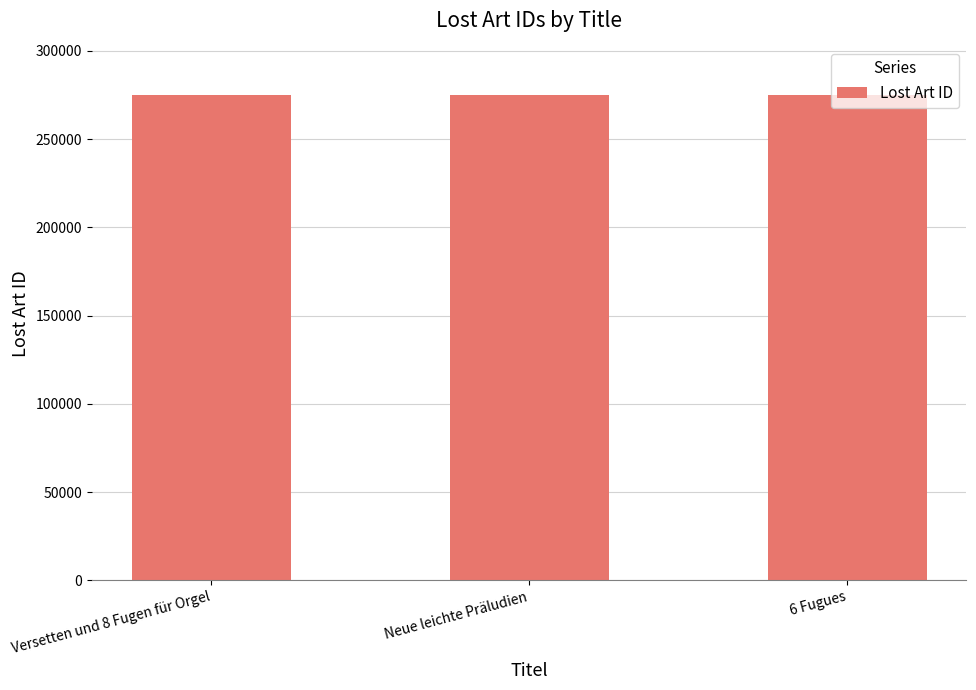

What is the smallest value displayed?

275070